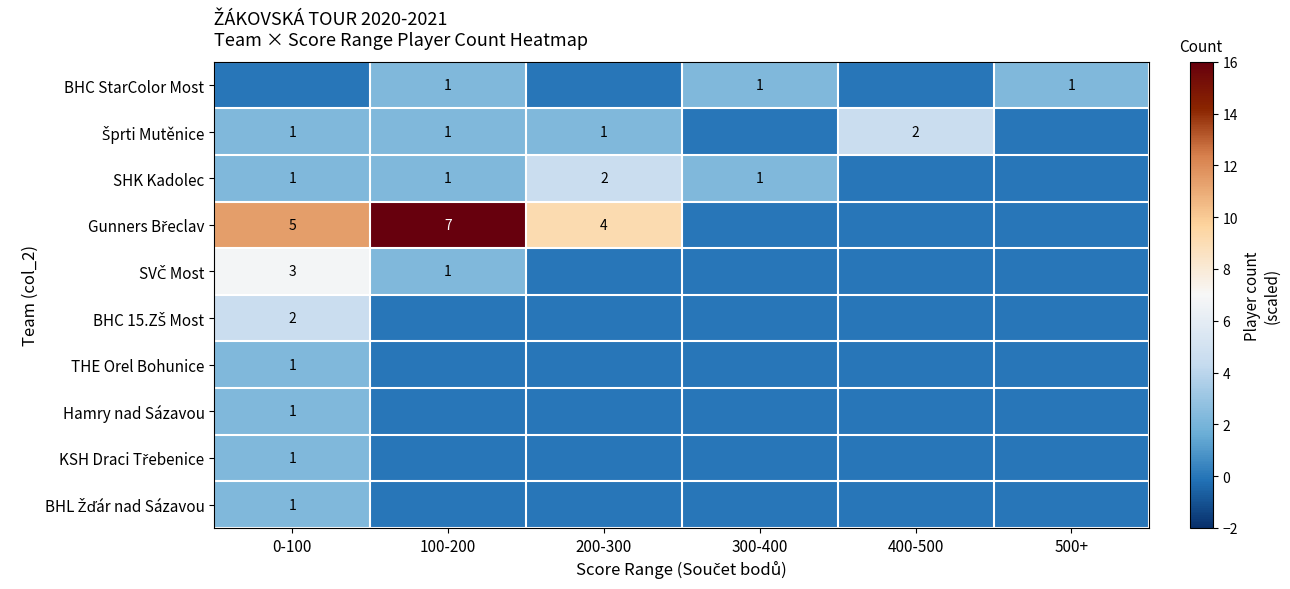

The value of BHC StarColor Most at 500+ is 1. True or false?

True